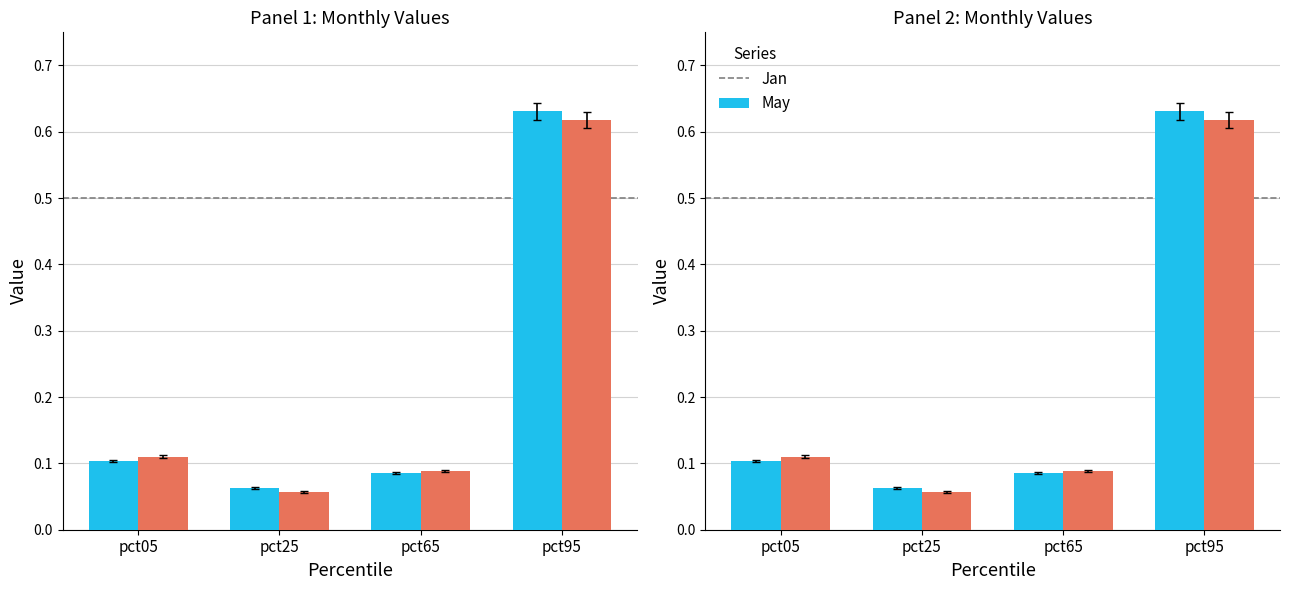

Between pct25 and pct05, which is larger?

pct05